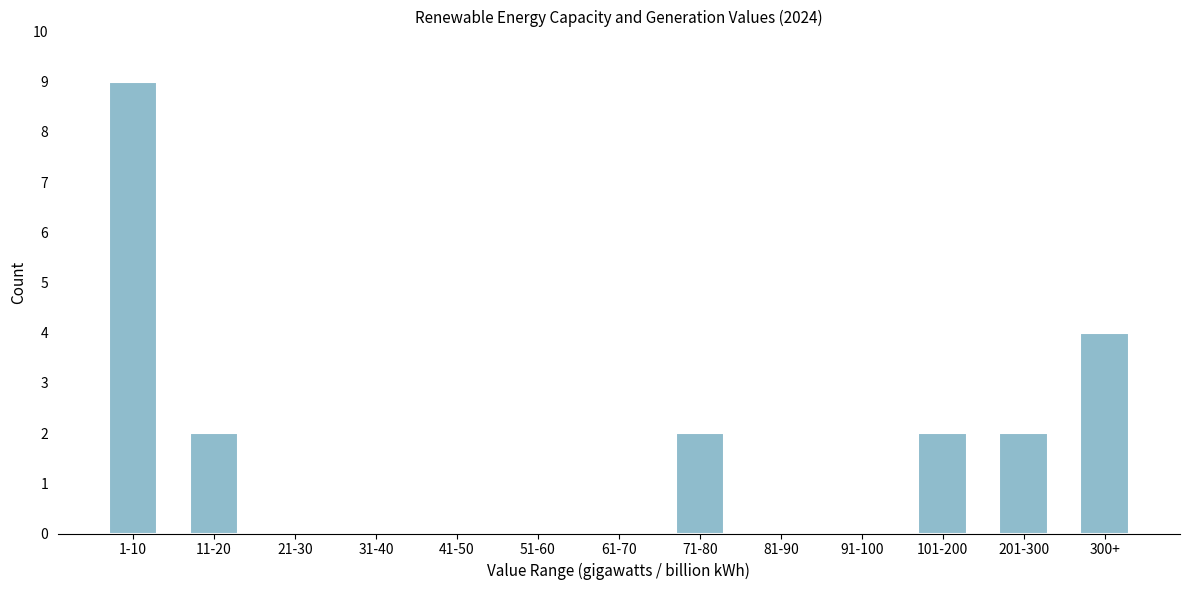

Reading left to right, what are all the values shown in this chart?

1-10=9	11-20=2	21-30=0	31-40=0	41-50=0	51-60=0	61-70=0	71-80=2	81-90=0	91-100=0	101-200=2	201-300=2	300+=4